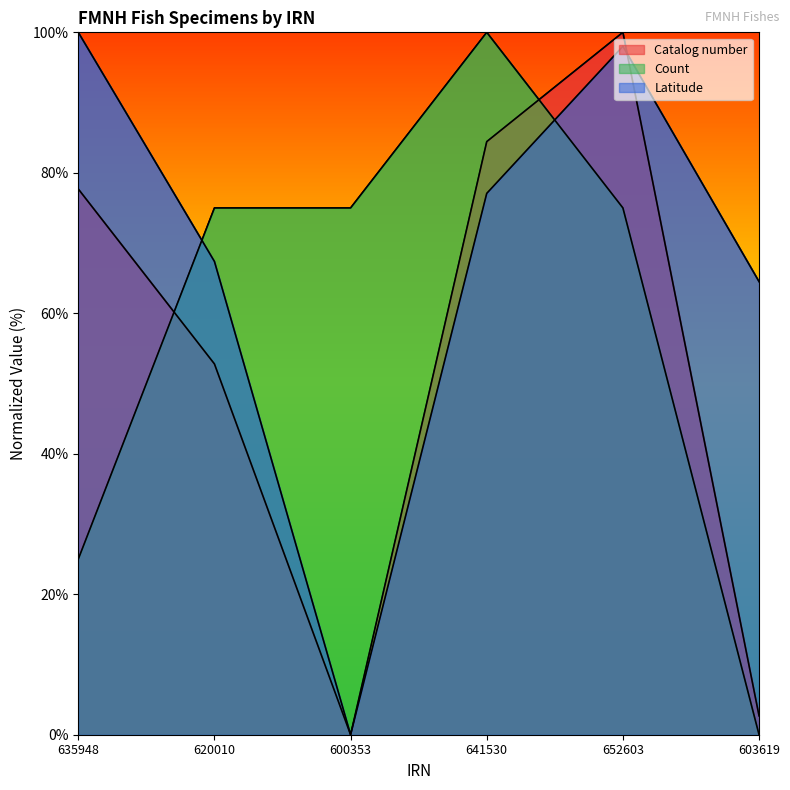

True or false: Latitude has a value of 100.0 at 635948.

True